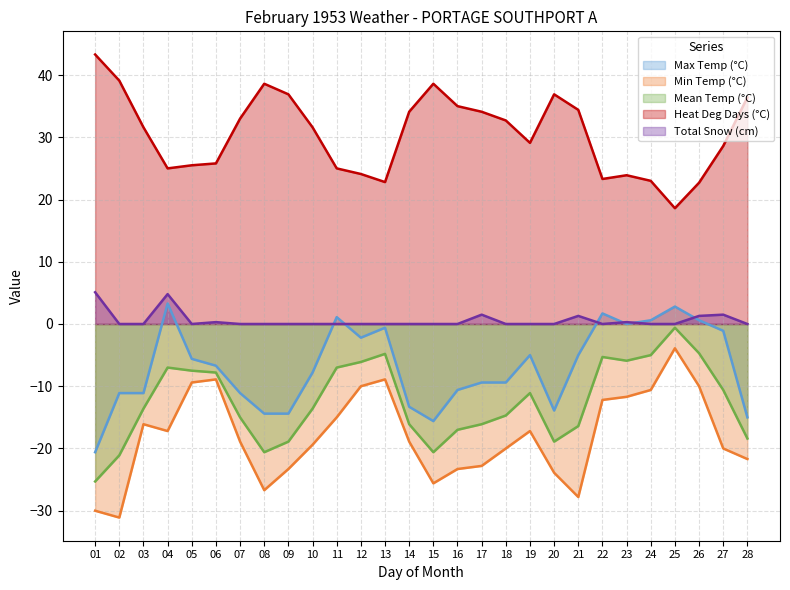

What is the minimum value shown in the chart?

-31.1